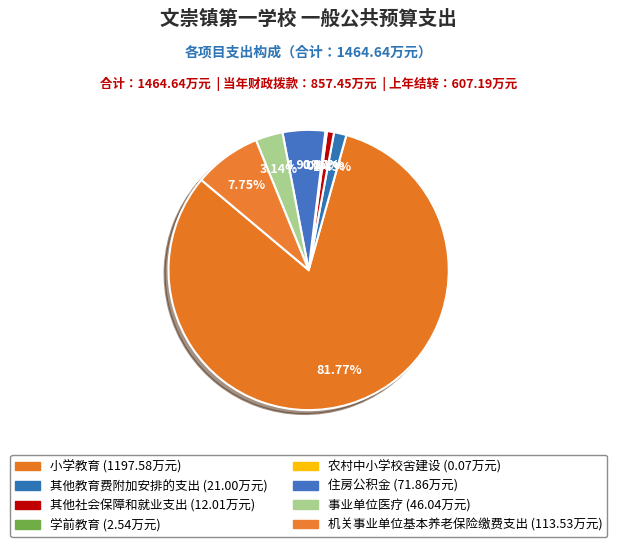

Which category accounts for the majority?

小学教育